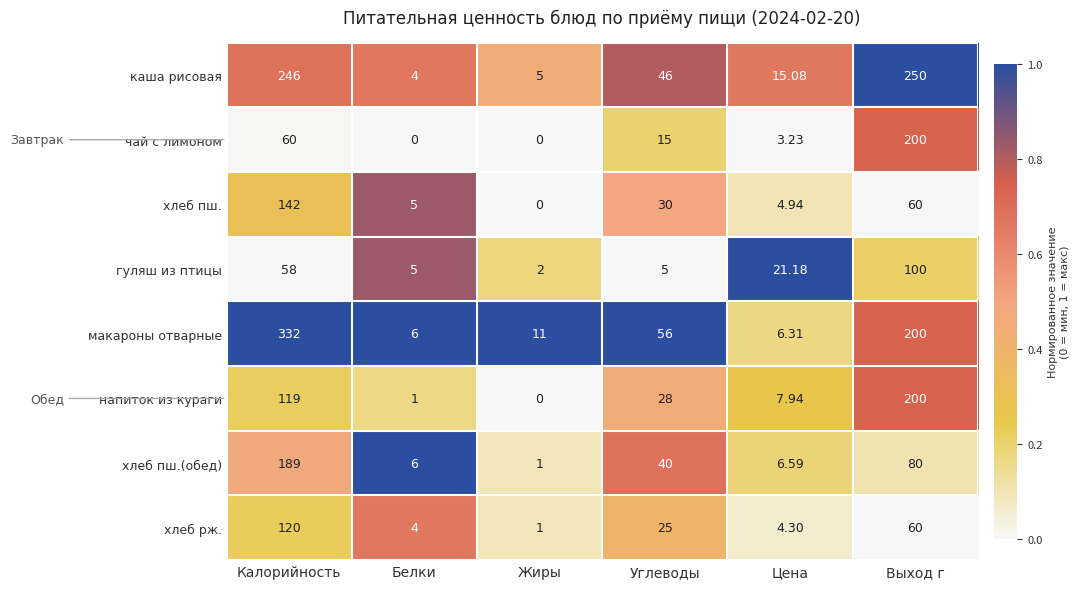

Is the value of гуляш из птицы at Жиры greater than the value of напиток из кураги at Белки?

Yes